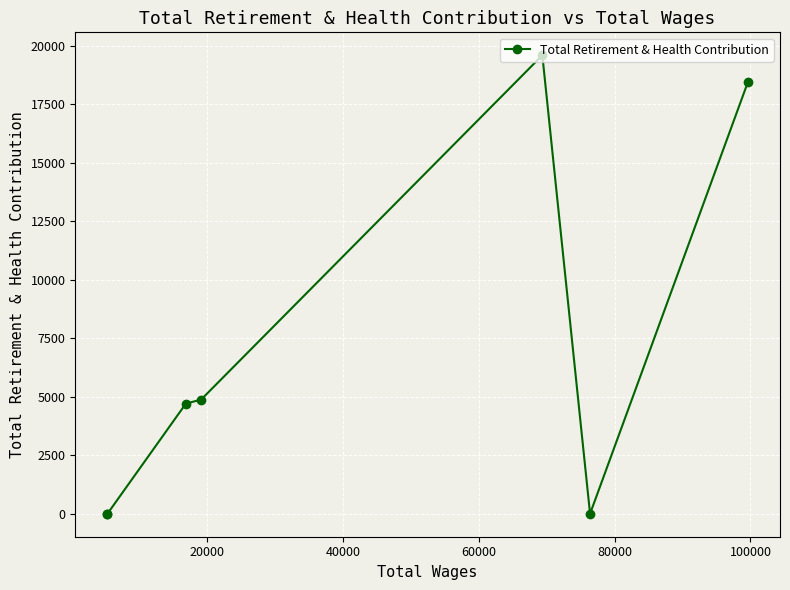

What is the greatest value displayed?

19593